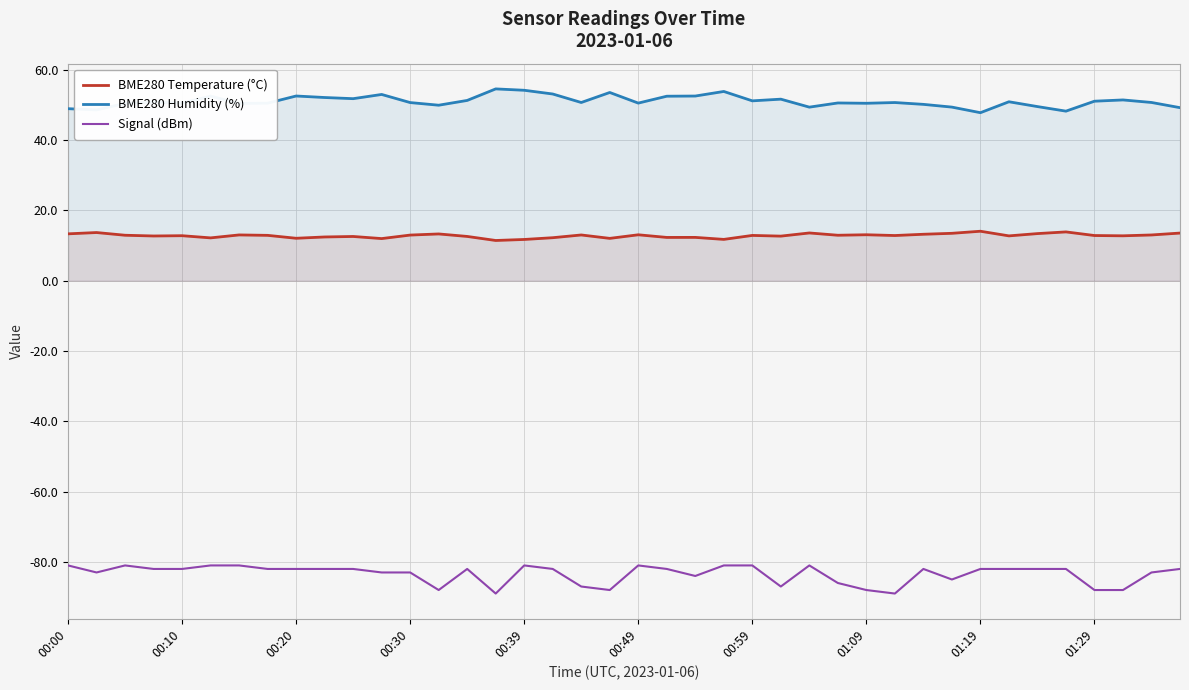

What position from the left is 19?

20